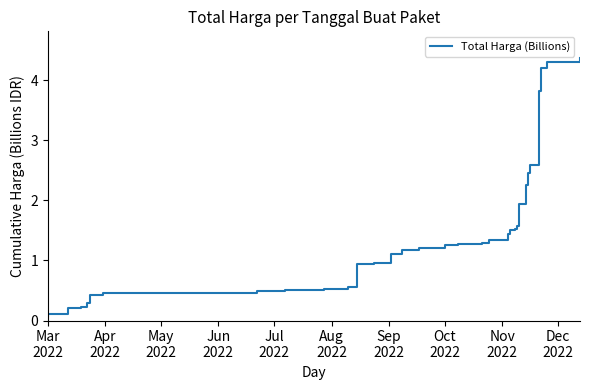

Reading left to right, list all the values displayed in this chart.

0.1	0.1	0.2	0.2	0.2	0.3	0.3	0.4	0.4	0.5	0.5	0.5	0.5	0.6	0.9	1.0	1.1	1.2	1.2	1.2	1.2	1.3	1.3	1.3	1.3	1.3	1.3	1.4	1.5	1.5	1.6	1.9	2.3	2.5	2.6	3.8	3.9	4.2	4.3	4.4